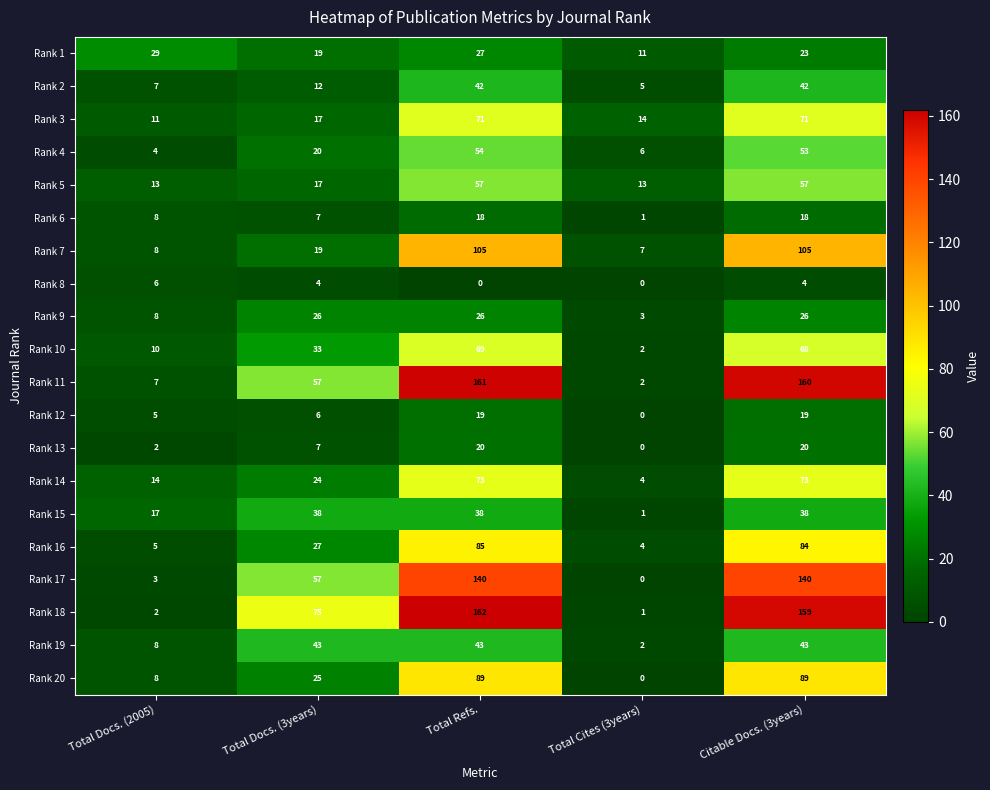

At which category is the sum across all series the highest?

Total Refs.